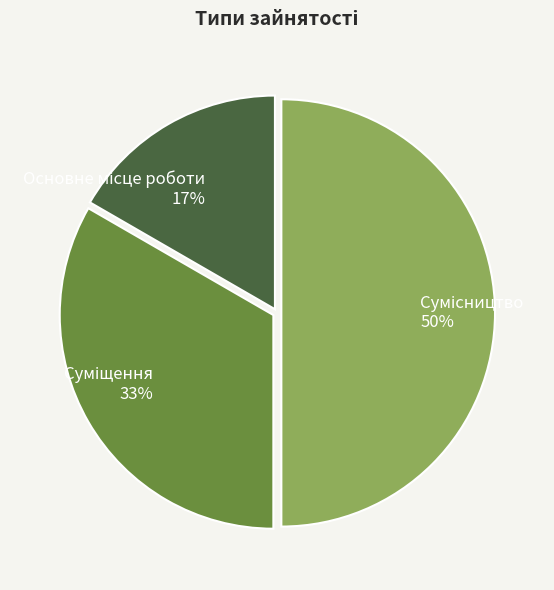

To the nearest percent, what is the difference between the largest and smallest slice percentages?

33%